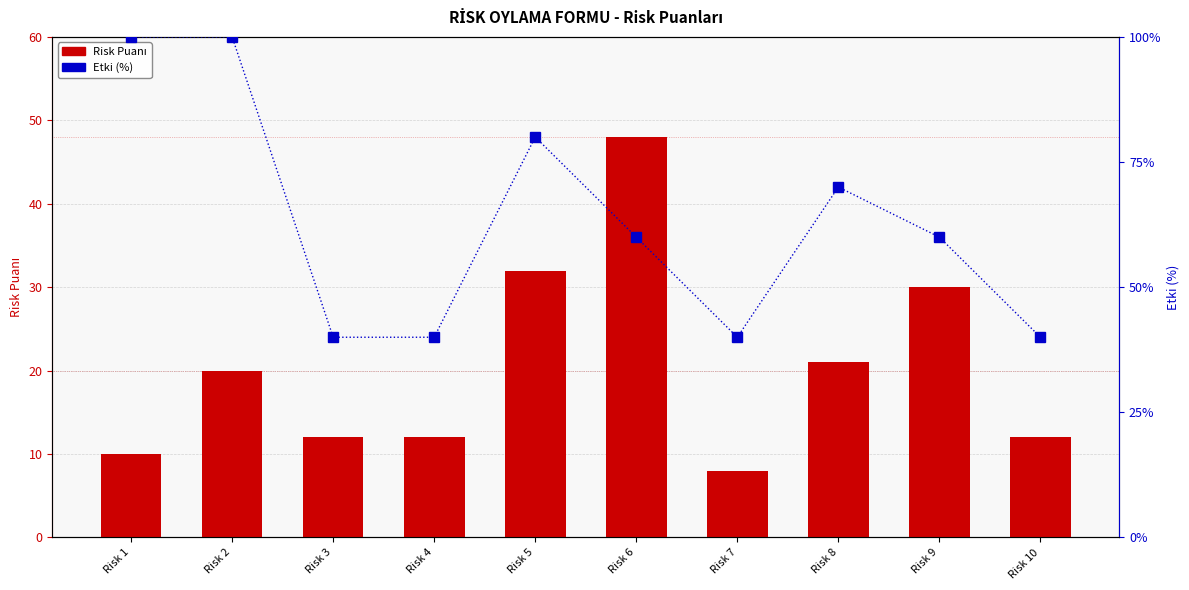

At which label does Etki (%) first exceed 60?

Risk 1